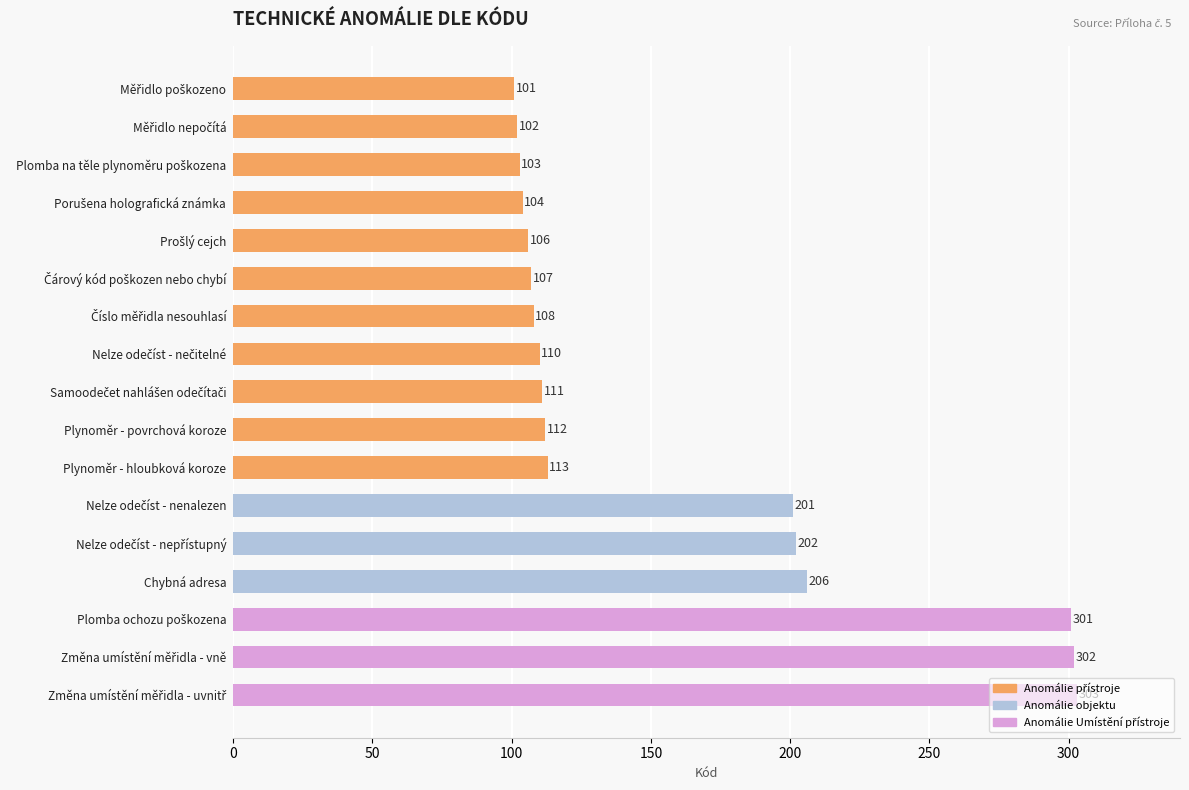

What is the minimum value shown in the chart?

101